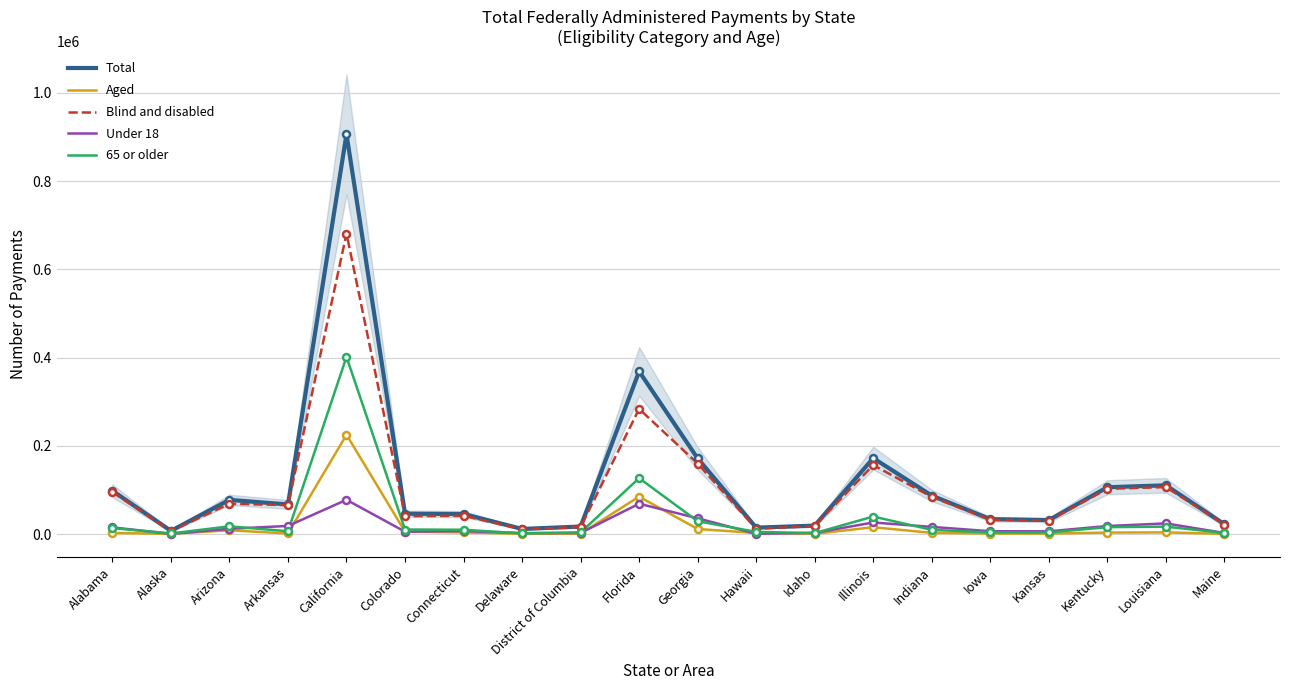

What is the difference between the maximum and minimum values in the Total series?

899111